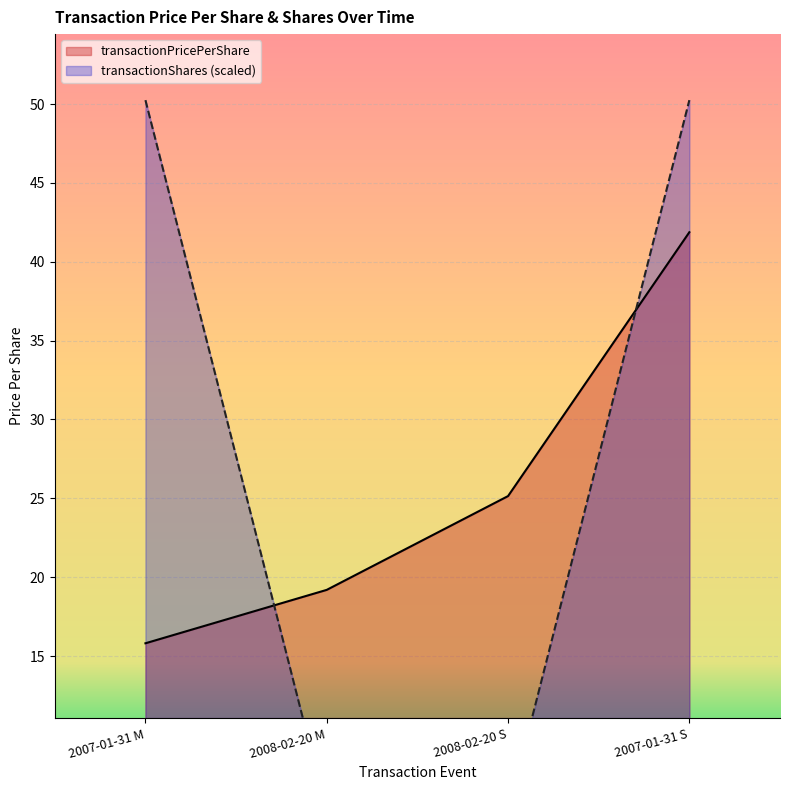

Reading left to right, list all the values displayed in this chart.

transactionPricePerShare: 2007-01-31 M=15.8	2008-02-20 M=19.2	2008-02-20 S=25.1	2007-01-31 S=41.9
transactionShares: 2007-01-31 M=50.2	2008-02-20 M=5.1	2008-02-20 S=5.1	2007-01-31 S=50.2